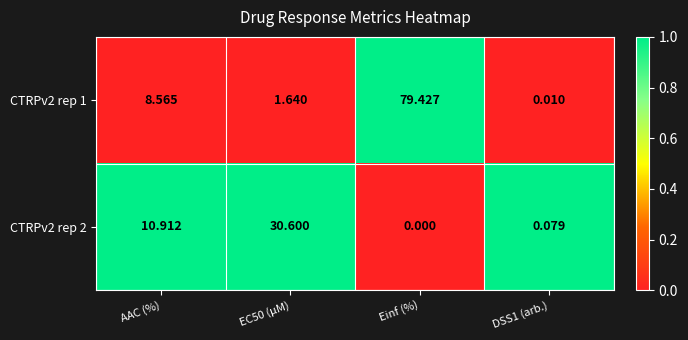

Is the value of CTRPv2 rep 1 at Einf (%) greater than the value of CTRPv2 rep 2 at EC50 (µM)?

Yes